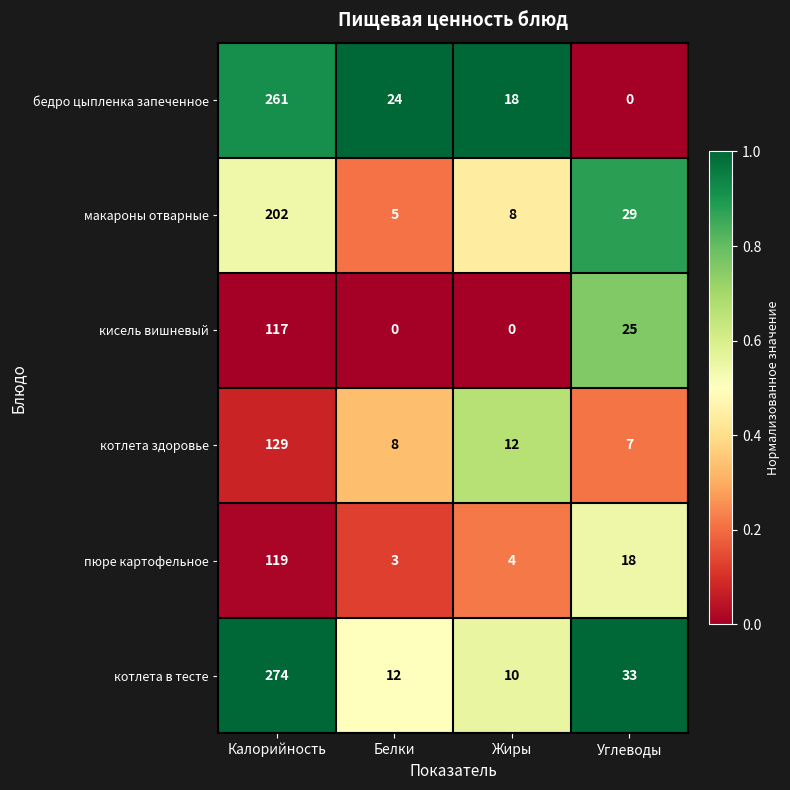

Is it true that макароны отварные equals 14 at Углеводы?

False